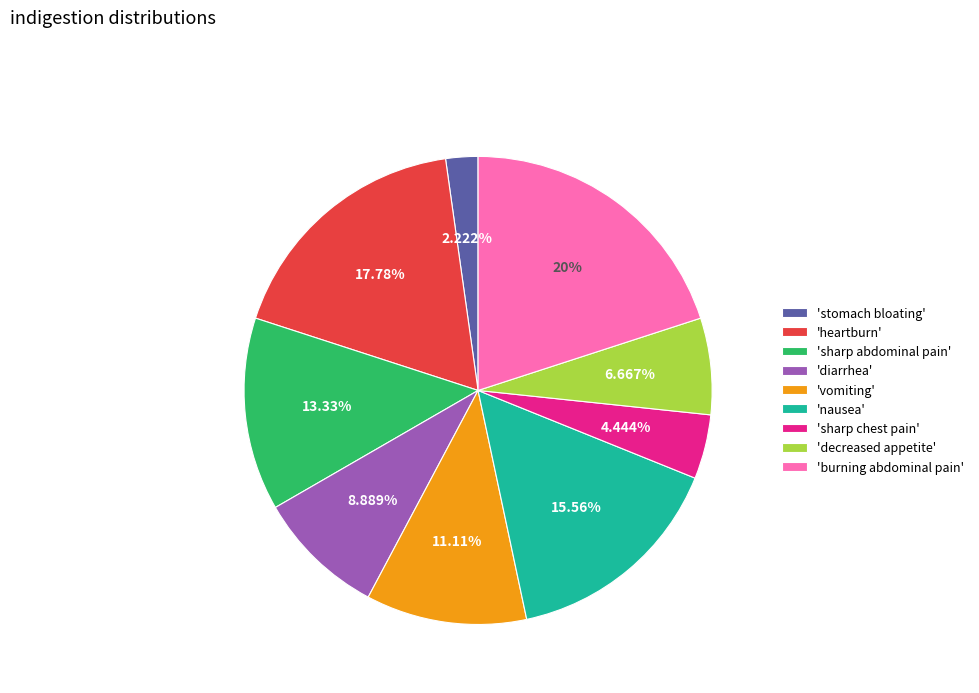

Approximately how many times larger is the value at 'nausea' compared to 'burning abdominal pain'?

0.8